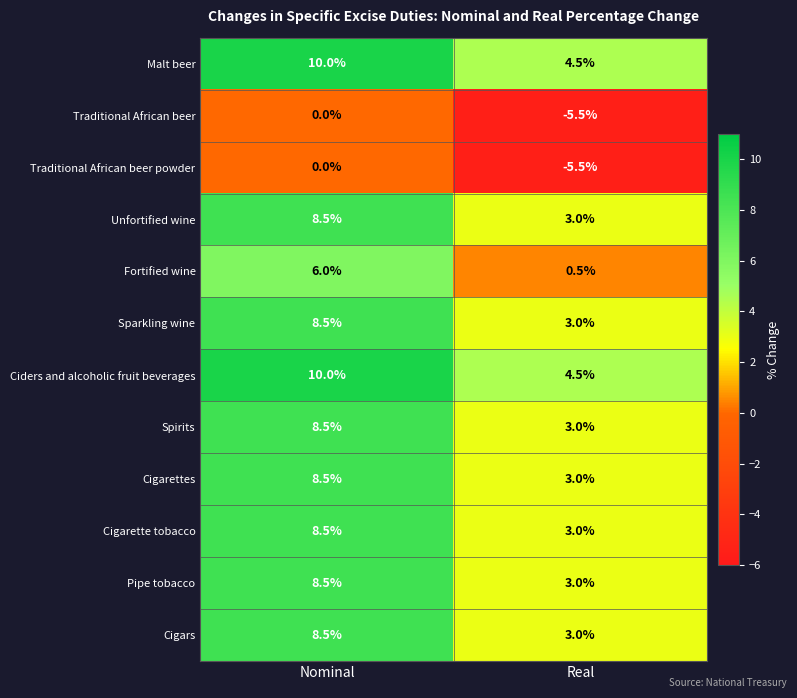

Reading right to left, list all the values displayed in this chart.

Malt beer: 4.5	10.0
Traditional African beer: -5.5	0.0
Traditional African beer powder: -5.5	0.0
Unfortified wine: 3.0	8.5
Fortified wine: 0.5	6.0
Sparkling wine: 3.0	8.5
Ciders and alcoholic fruit beverages: 4.5	10.0
Spirits: 3.0	8.5
Cigarettes: 3.0	8.5
Cigarette tobacco: 3.0	8.5
Pipe tobacco: 3.0	8.5
Cigars: 3.0	8.5